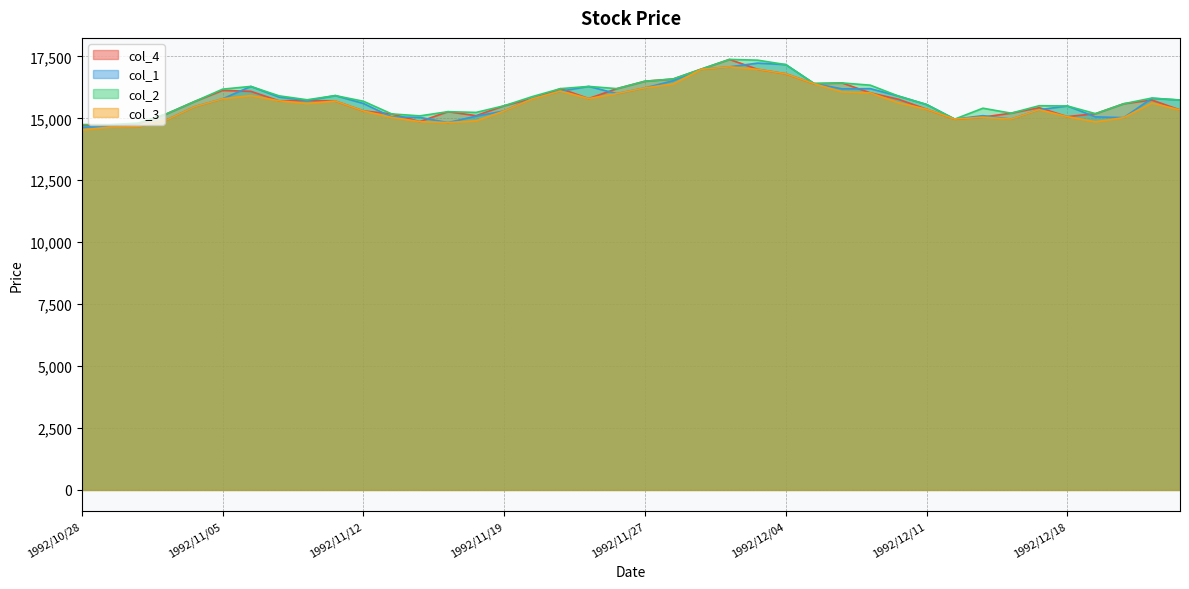

What is the label of the 27th point from the right?

1992/11/17